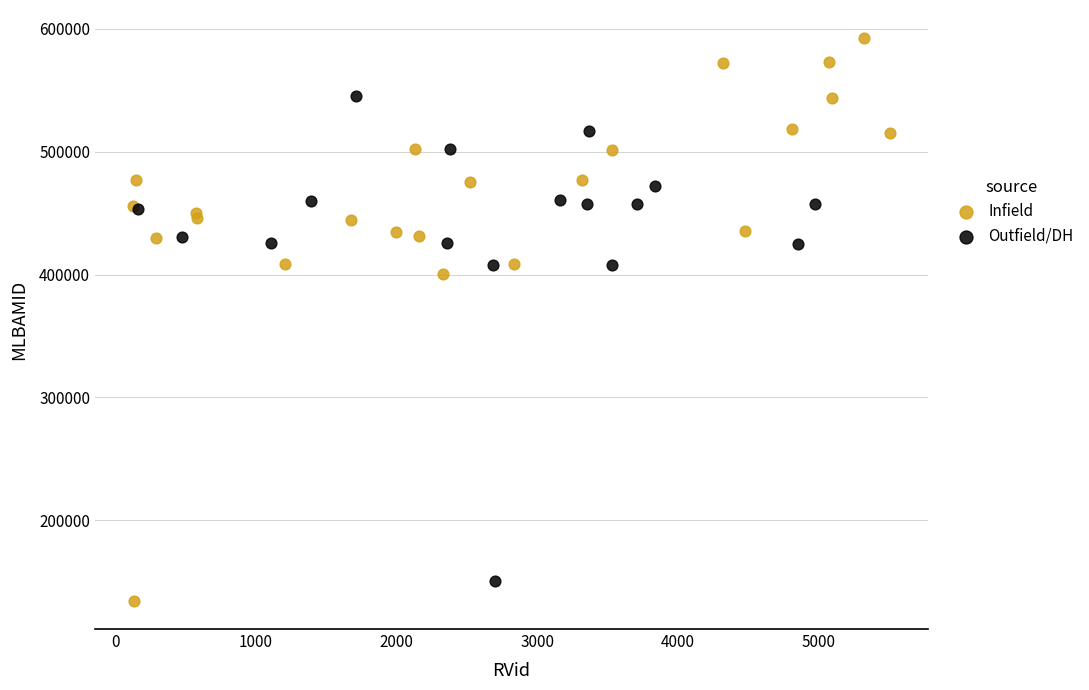

What are all the series names shown in the legend?

Infield, Outfield/DH